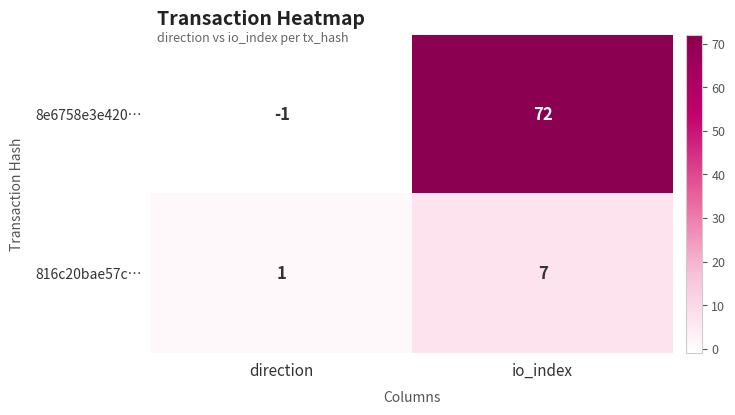

Reading left to right, list all the values displayed in this chart.

8e6758e3e420…: -1	72
816c20bae57c…: 1	7